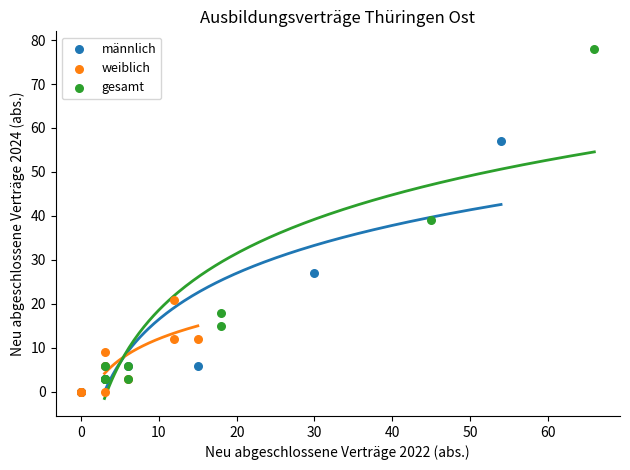

Which series contains the highest Y value?

gesamt